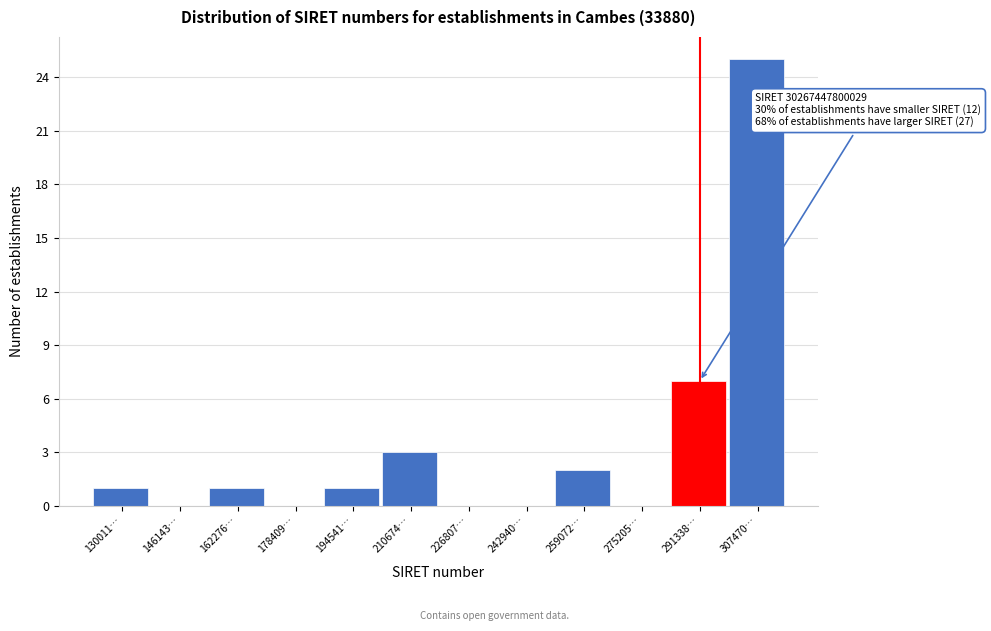

Reading left to right, extract all data points from this chart.

130011…=1	146143…=0	162276…=1	178409…=0	194541…=1	210674…=3	226807…=0	242940…=0	259072…=2	275205…=0	291338…=7	307470…=25